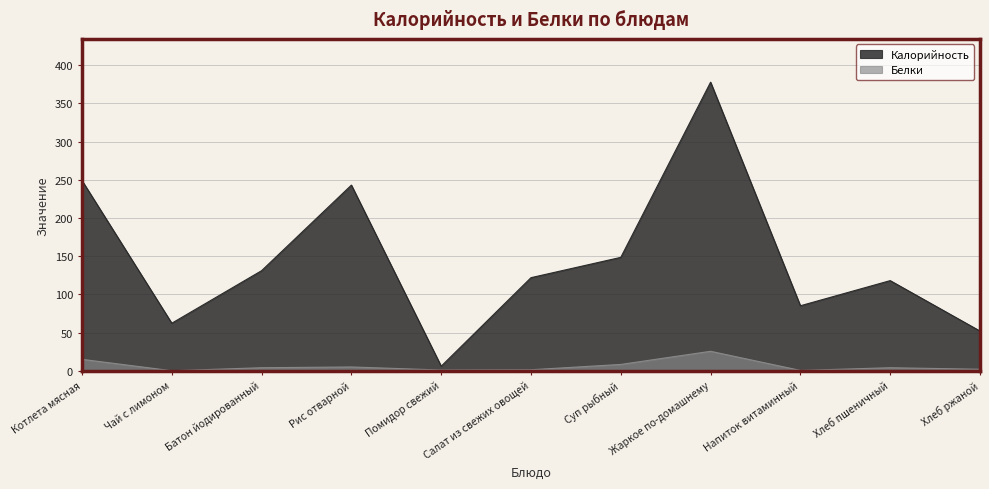

Where is the first local minimum for Калорийность?

Чай с лимоном